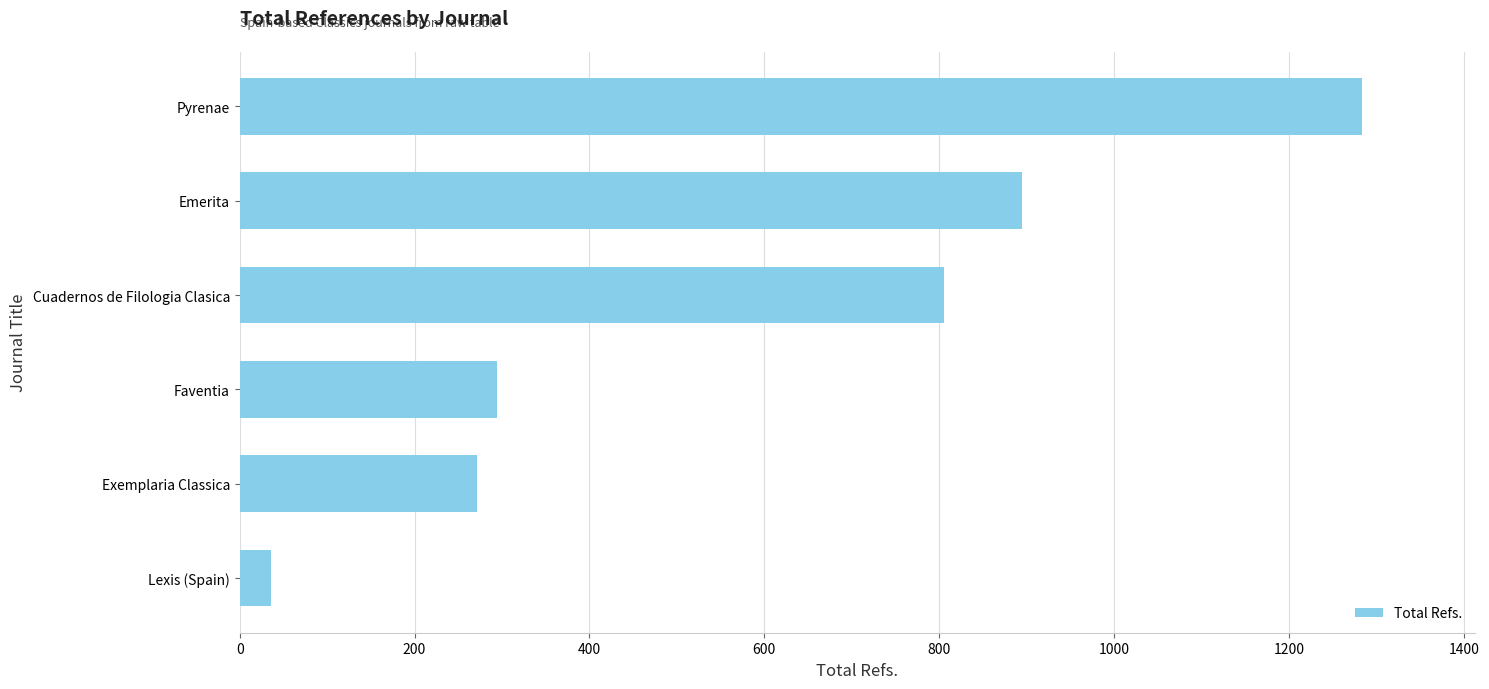

How many series are shown in this chart?

1